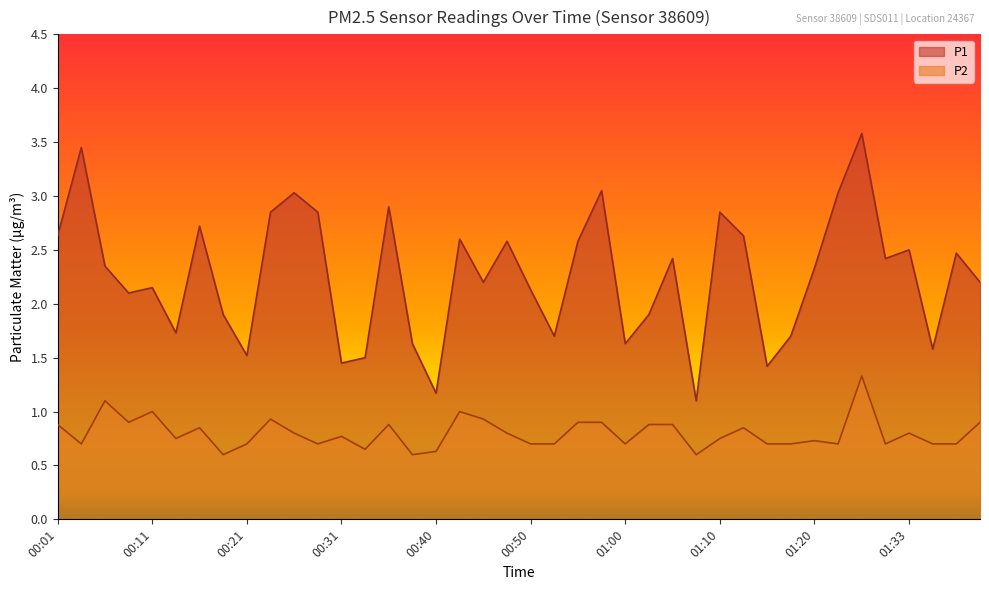

What are all the series names shown in the legend?

P1, P2